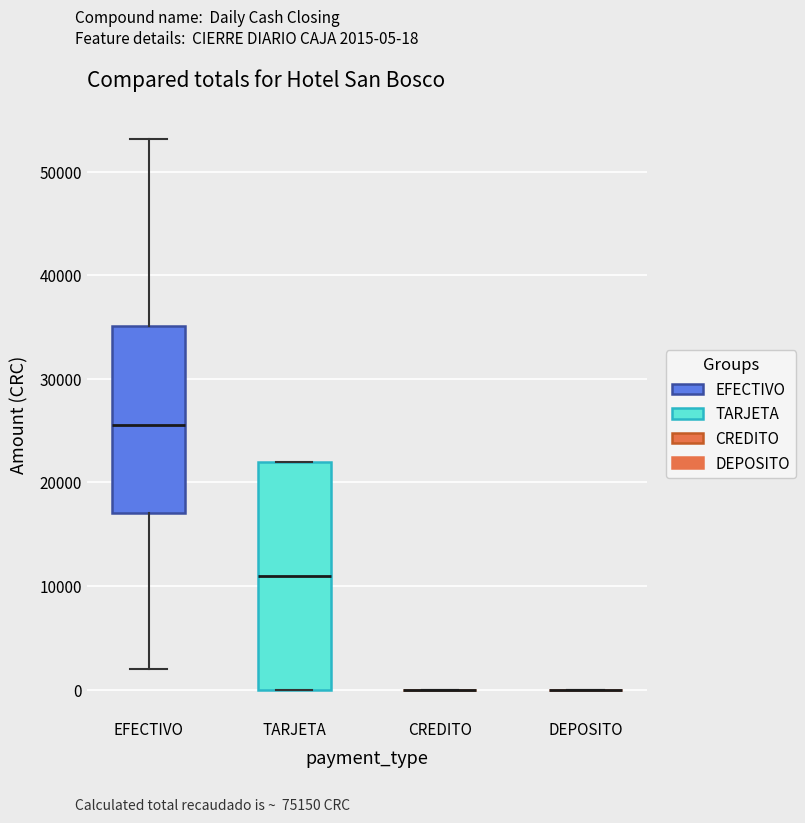

Reading left to right, transcribe this box plot: for each box, give where its median line is, the range the box spans, and where its two whiskers end, as read against the y-axis. The values are not printed on the chart, so give them approximately, as read against the axis.

EFECTIVO: median 26000, box 17000 to 35000, whiskers 2000 to 53000
TARJETA: median 11000, box 0 to 22000, whiskers 0 to 22000
CREDITO: box collapsed to a line at 0, whiskers 0 to 0
DEPOSITO: box collapsed to a line at 0, whiskers 0 to 0